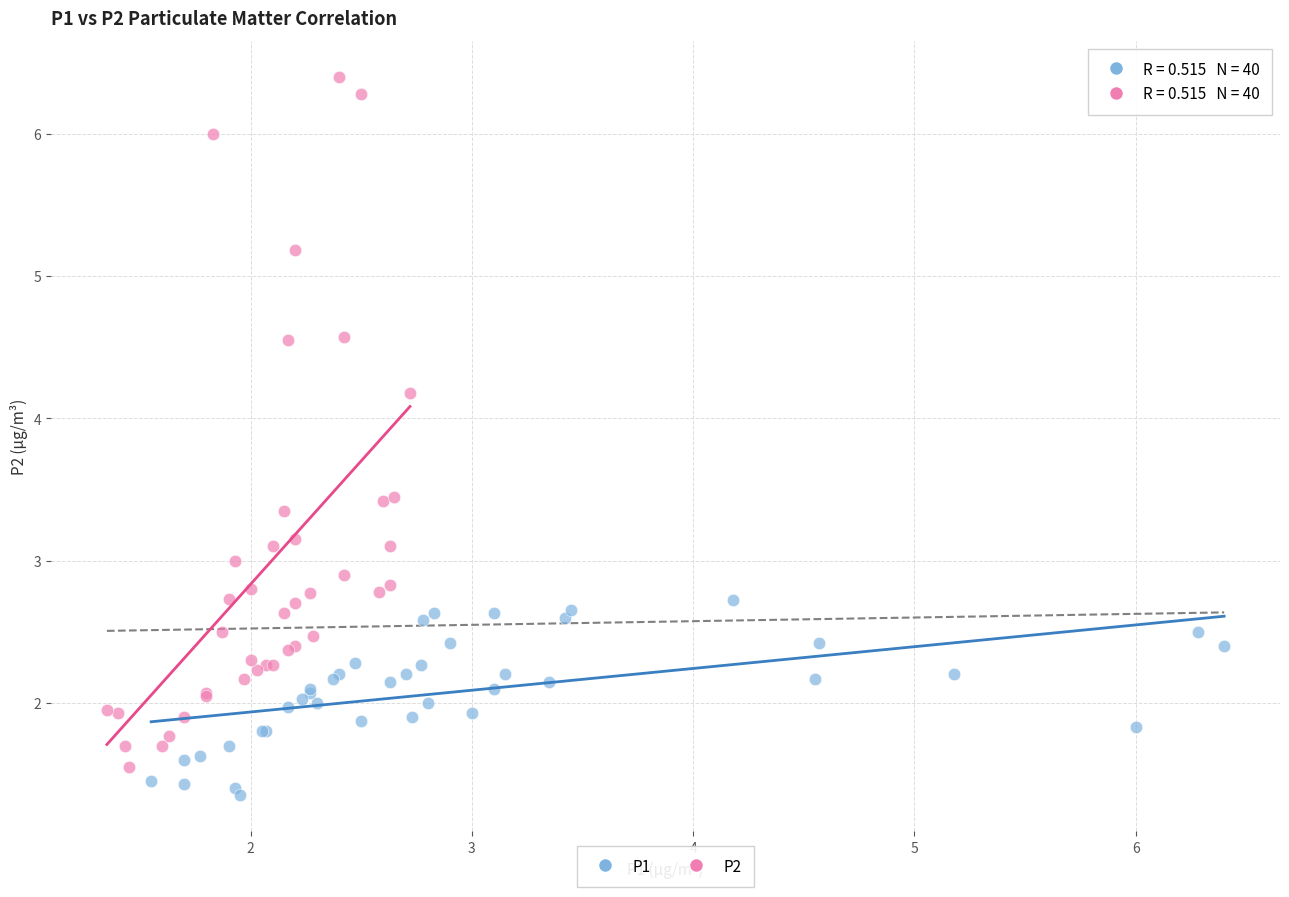

Which series has the widest spread of Y values?

P2